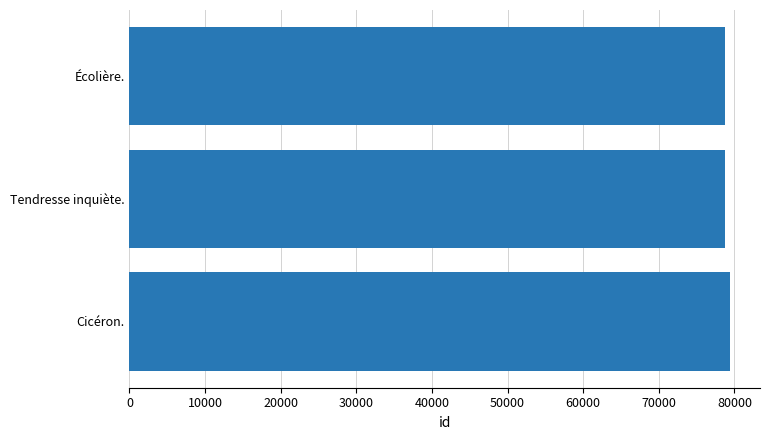

What is the smallest value displayed?

78752